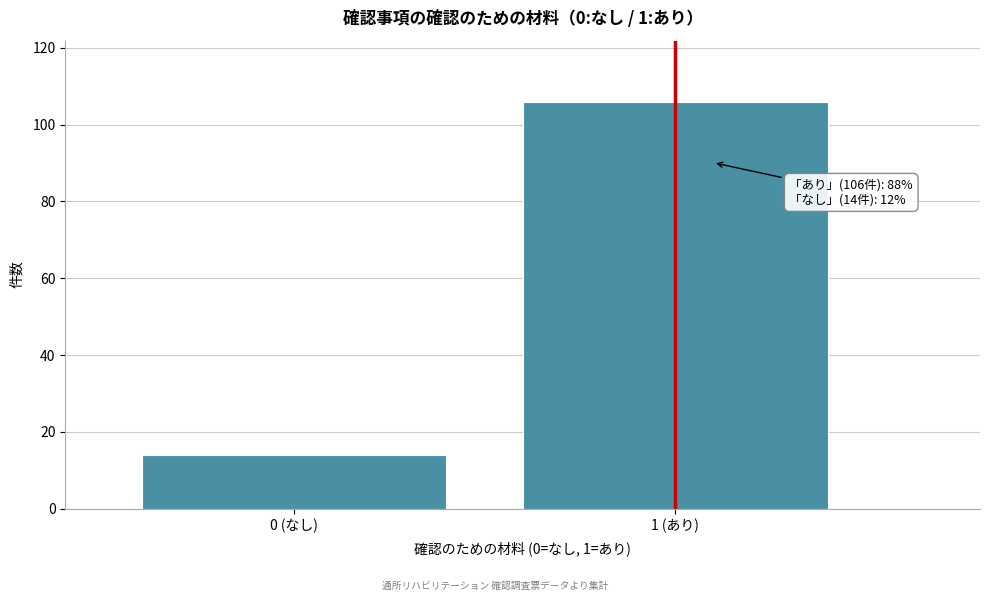

Reading right to left, what are all the values shown in this chart?

1 (あり)=106	0 (なし)=14